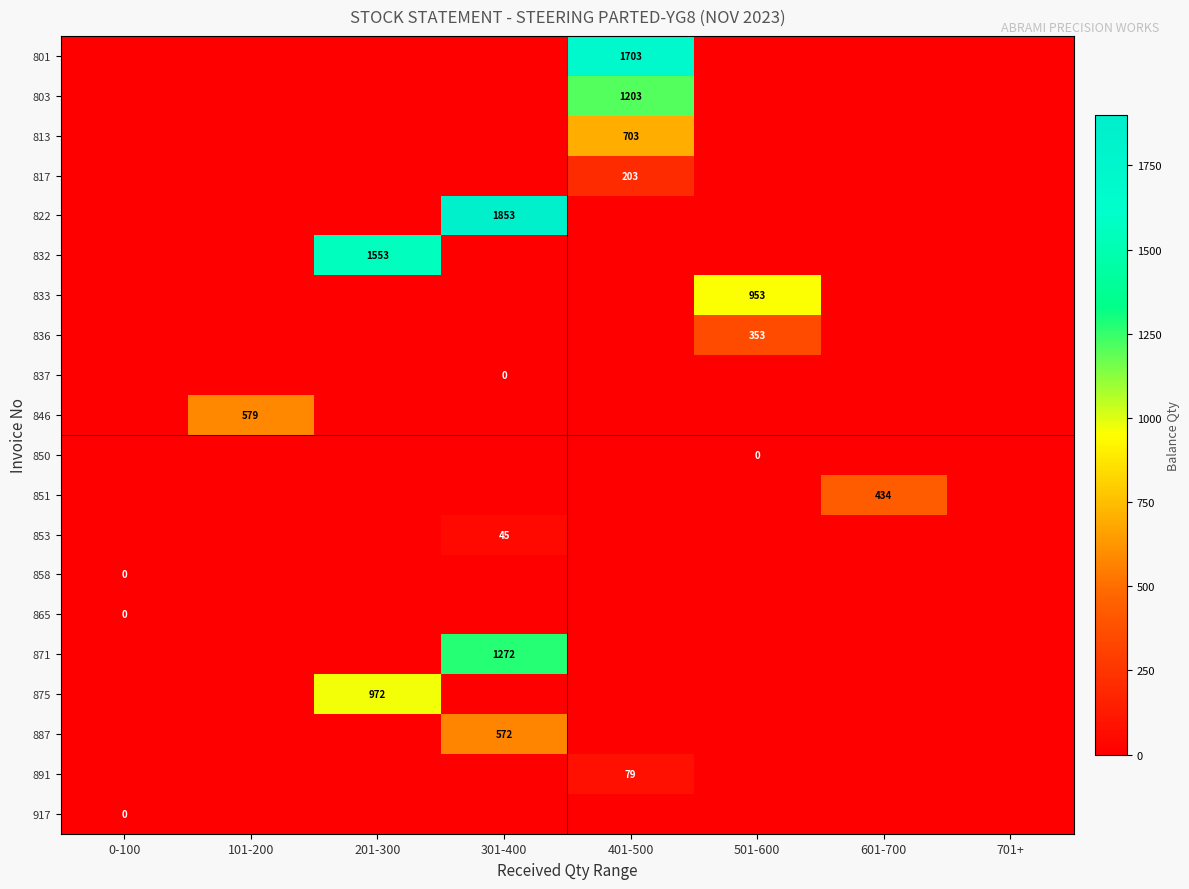

The 871 series shows 1921 at 301-400. True or false?

False